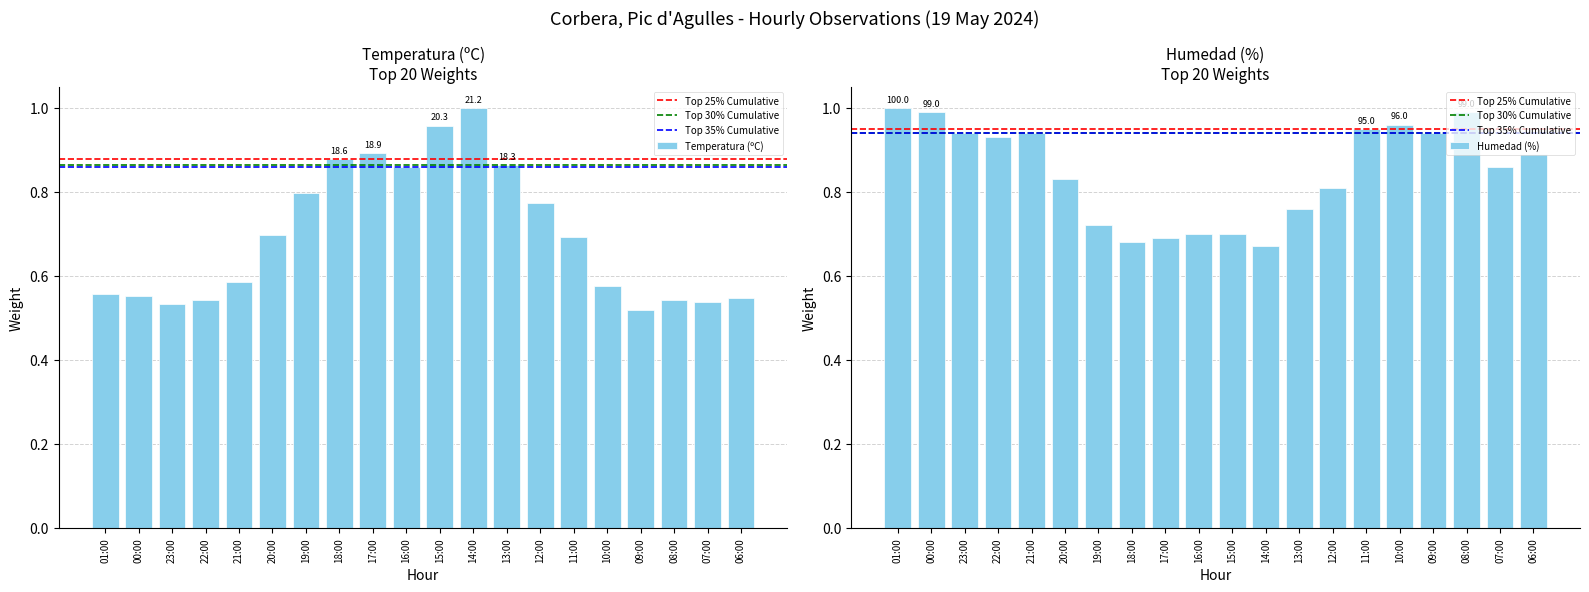

How many groups of bars are there?

20